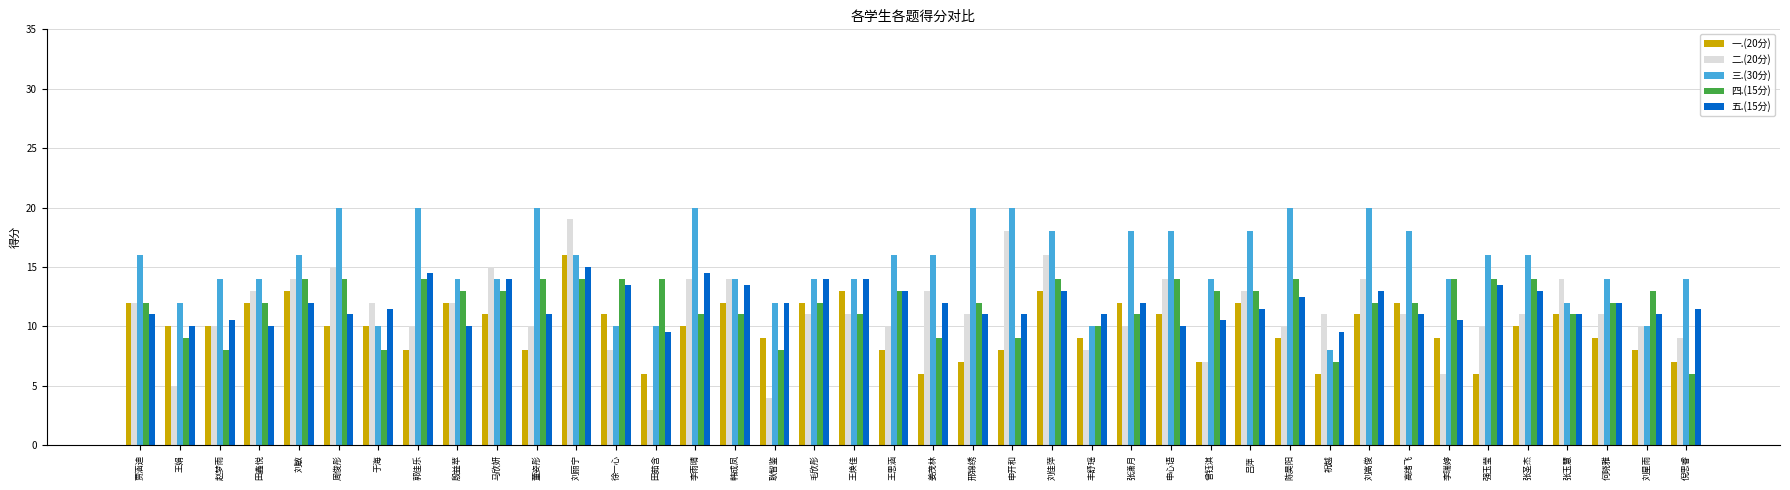

Which series has the largest total across all categories?

三.(30分)